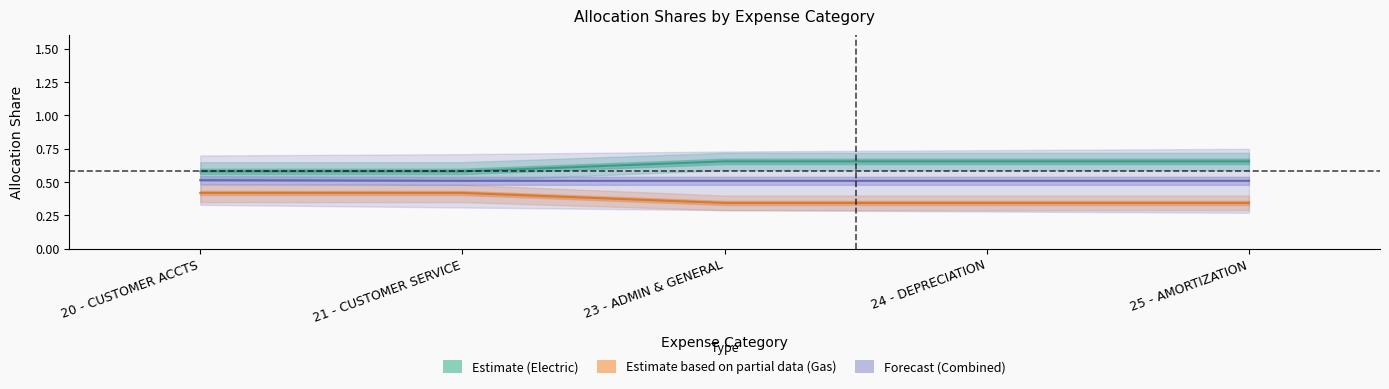

Between 20 - CUSTOMER ACCTS and 24 - DEPRECIATION, which series saw the biggest shift?

Estimate (Electric)